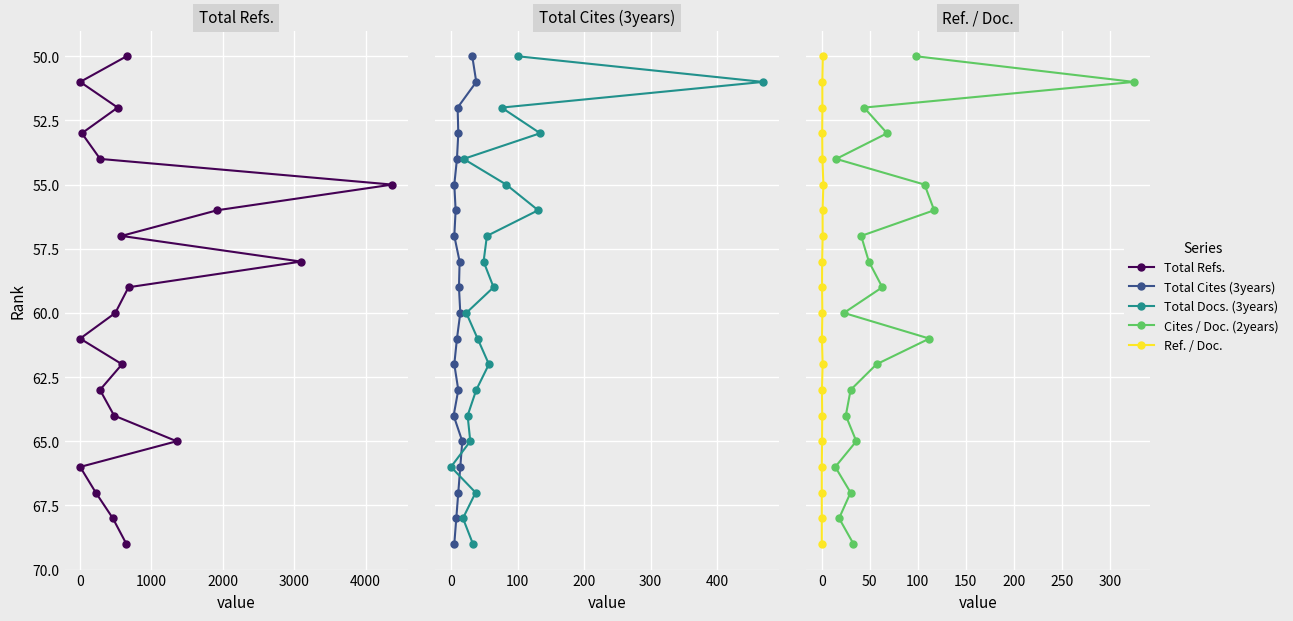

Which series has the widest spread of values?

Total Refs.